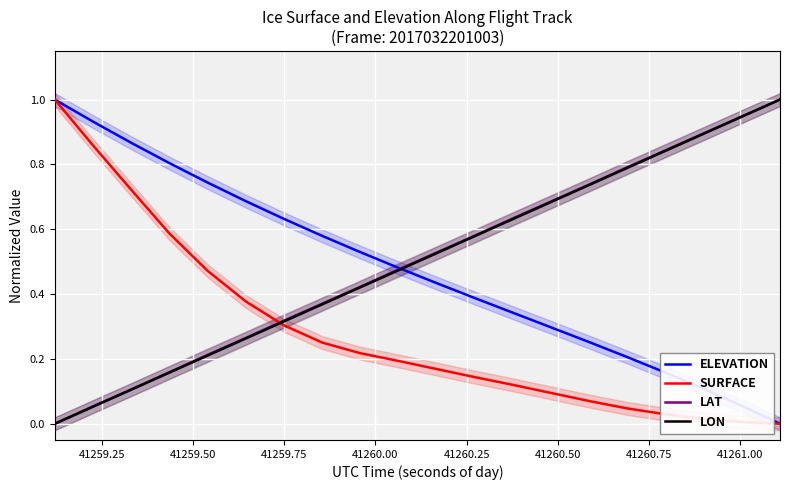

What is the highest value of the LON series?

1.0